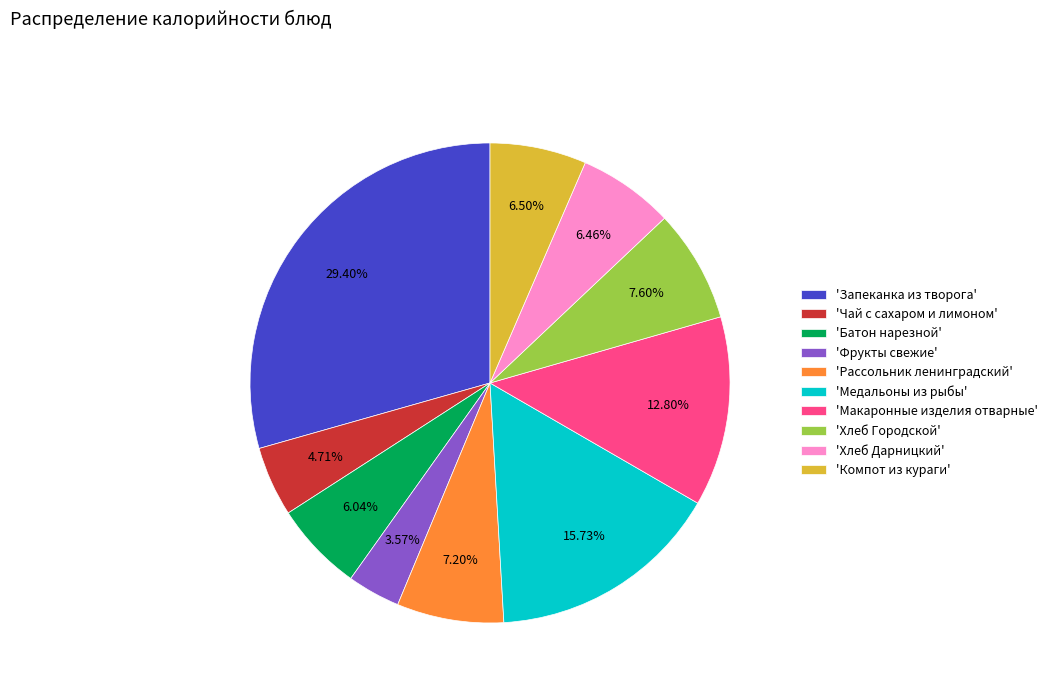

Combined, do 'Хлеб Дарницкий' and 'Чай с сахаром и лимоном' account for over 50%?

No